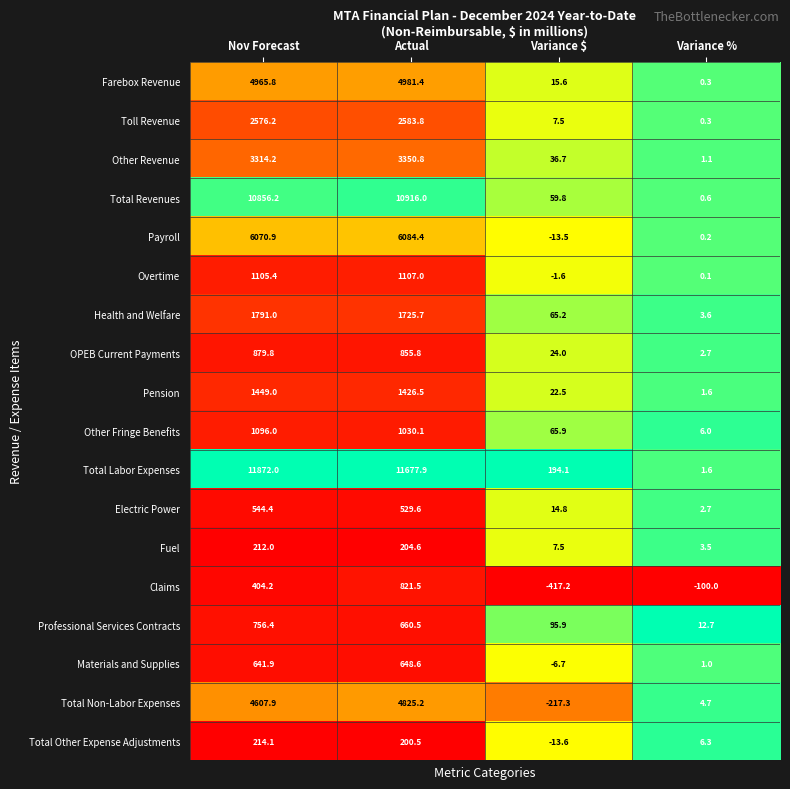

Between Variance $ and Variance %, which series saw the biggest shift?

Claims